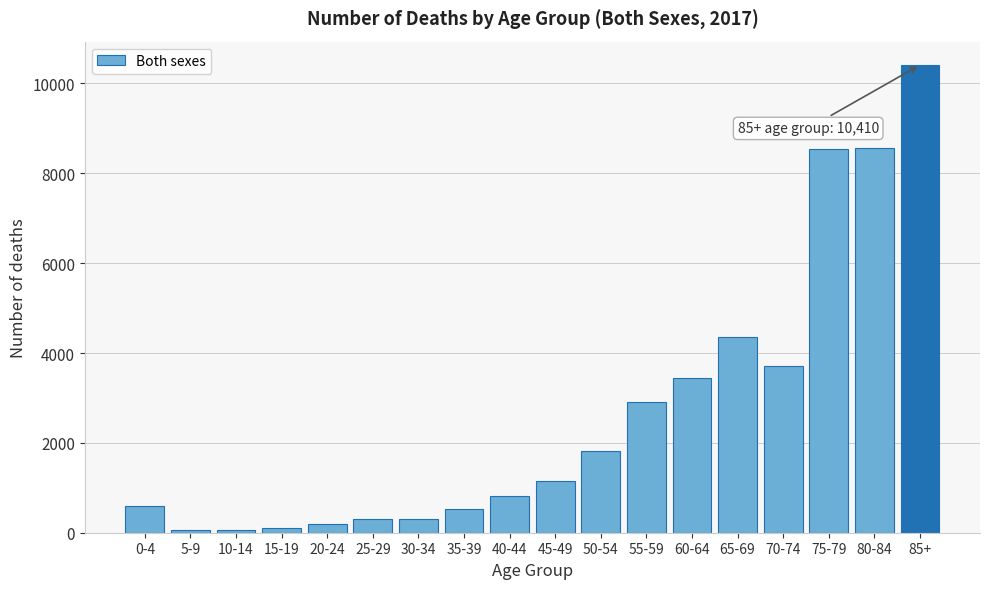

What is the label of the 1st bar from the right?

85+